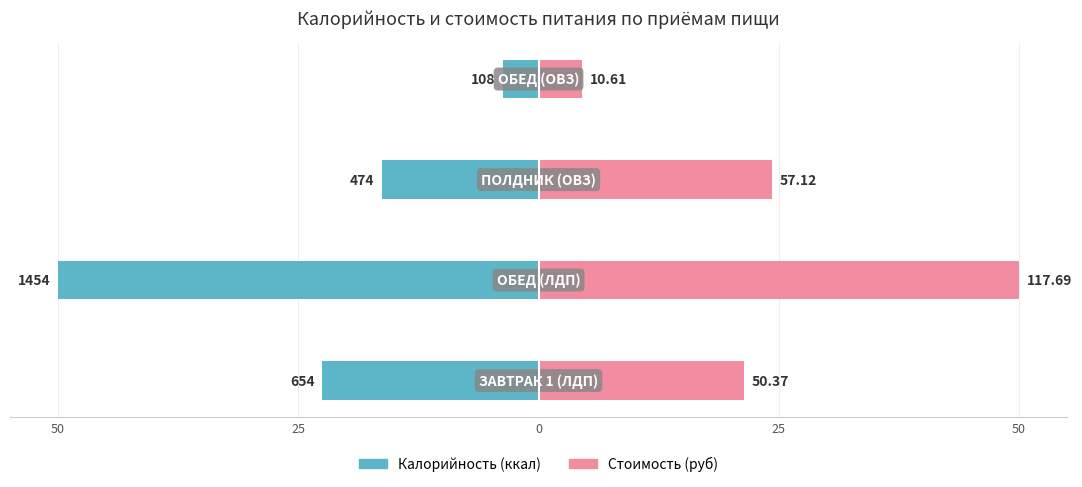

What are all the series names shown in the legend?

Калорийность (ккал), Стоимость (руб)